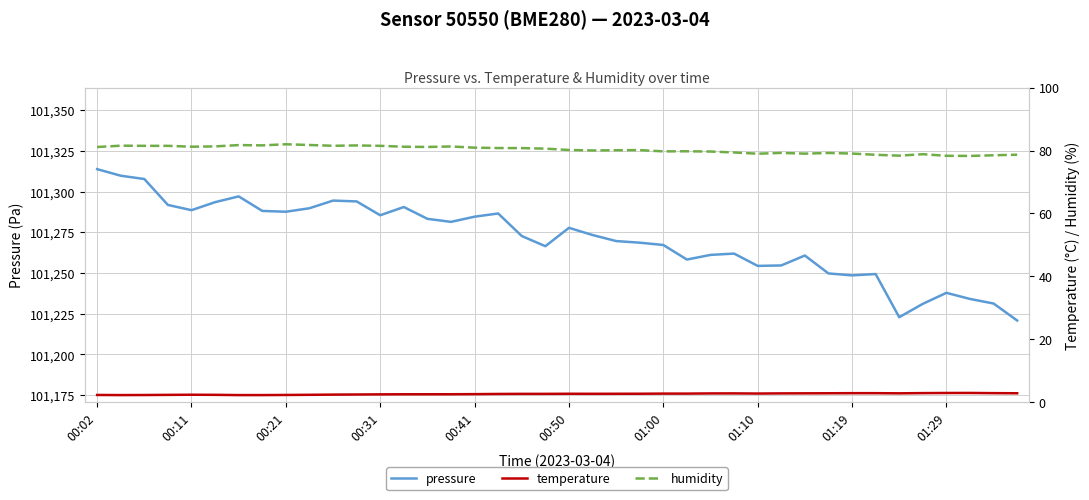

What is the total value across all series at 26?

101343.5